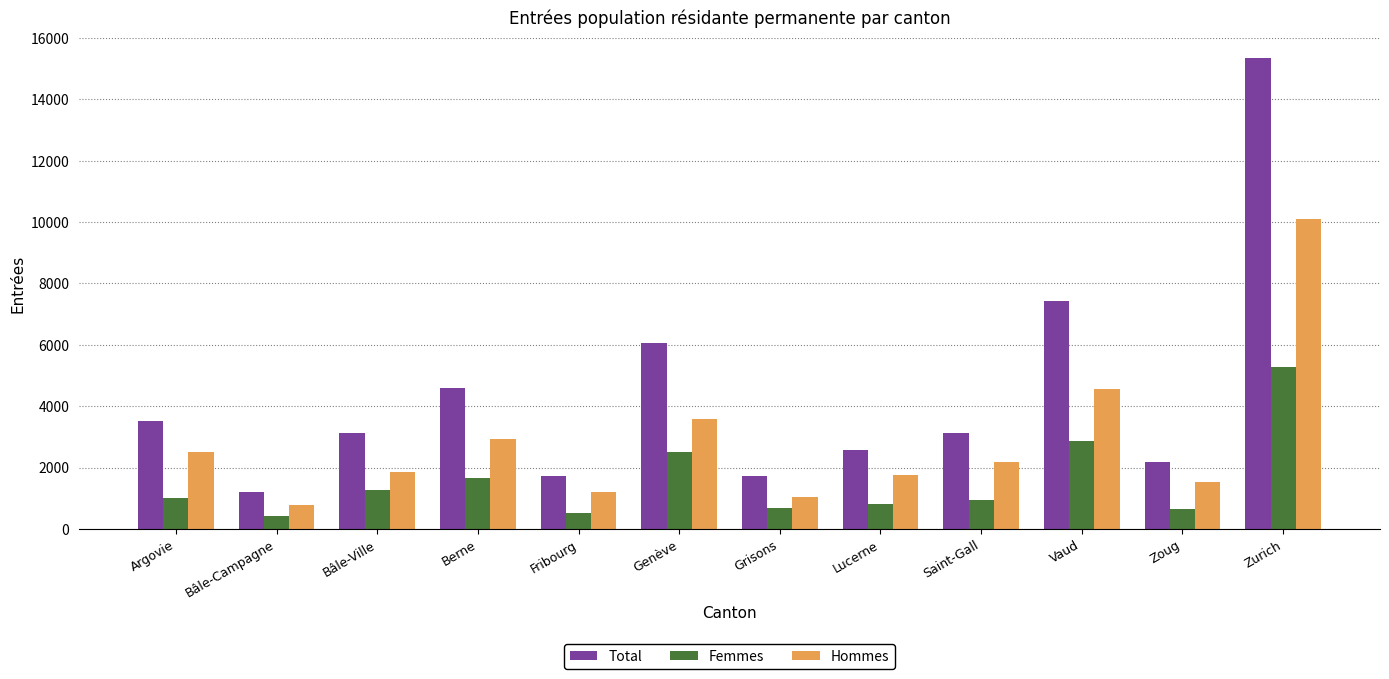

Are the bars grouped side by side (vs. stacked)?

Yes